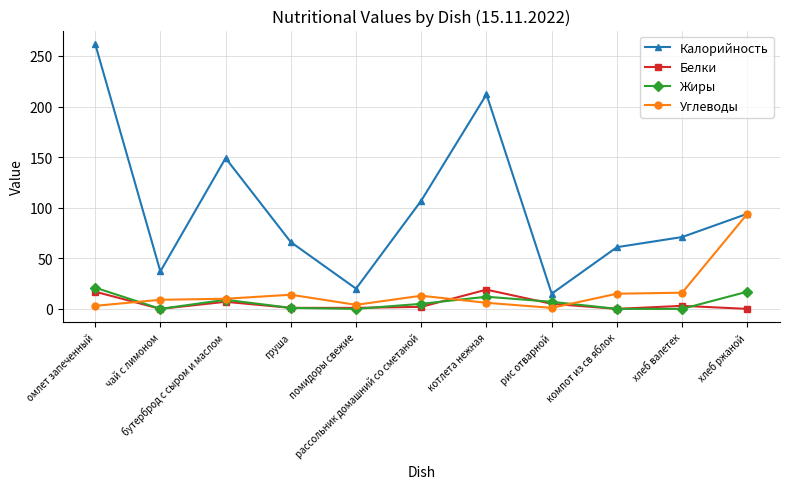

What is the maximum value shown in the chart?

262